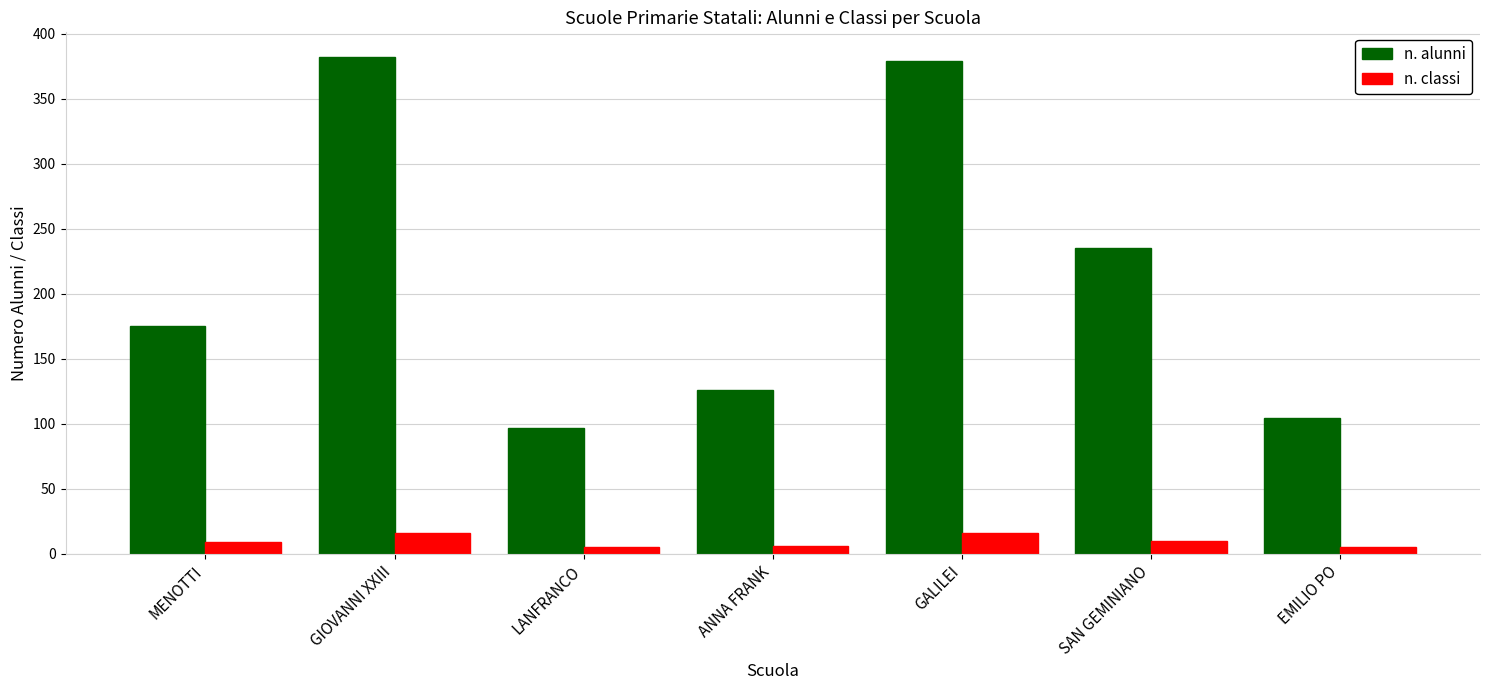

True or false: n. alunni has a value of 382 at GIOVANNI XXIII.

True